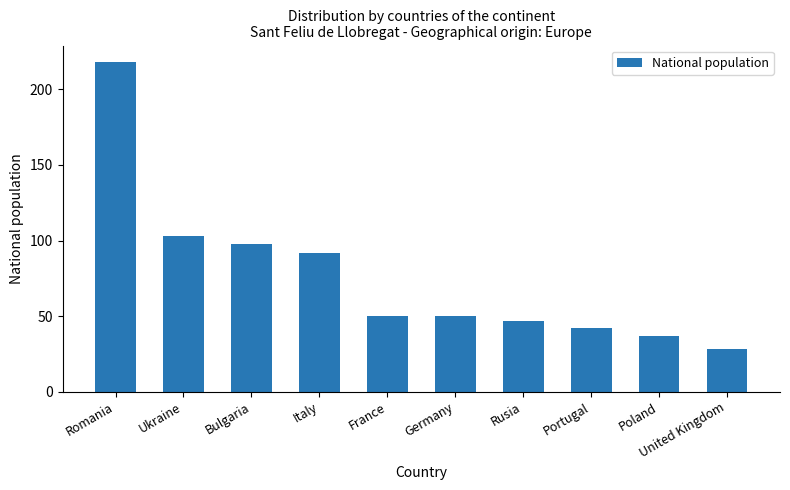

Between Romania and Italy, which is larger?

Romania